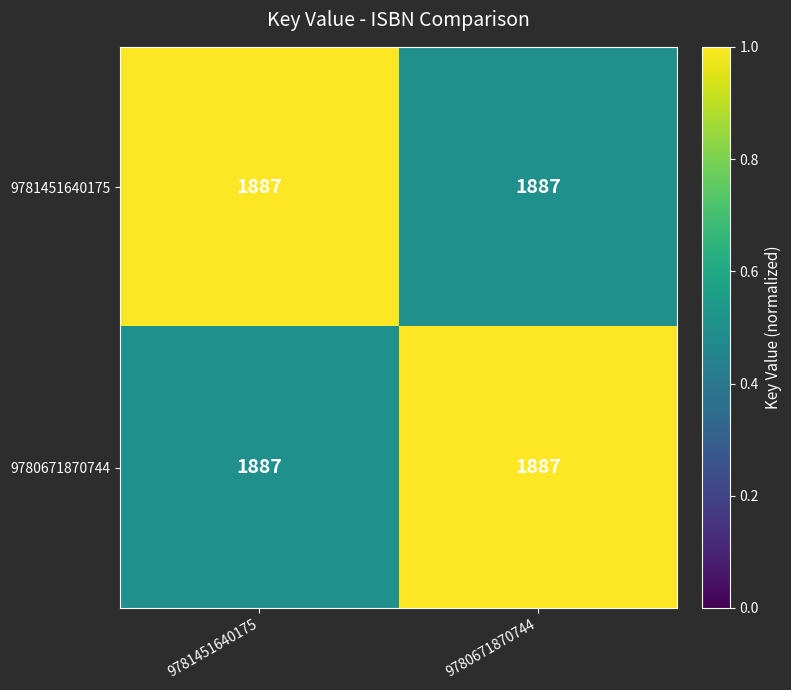

Count the 9780671870744 values in the range 0 to 1.

2